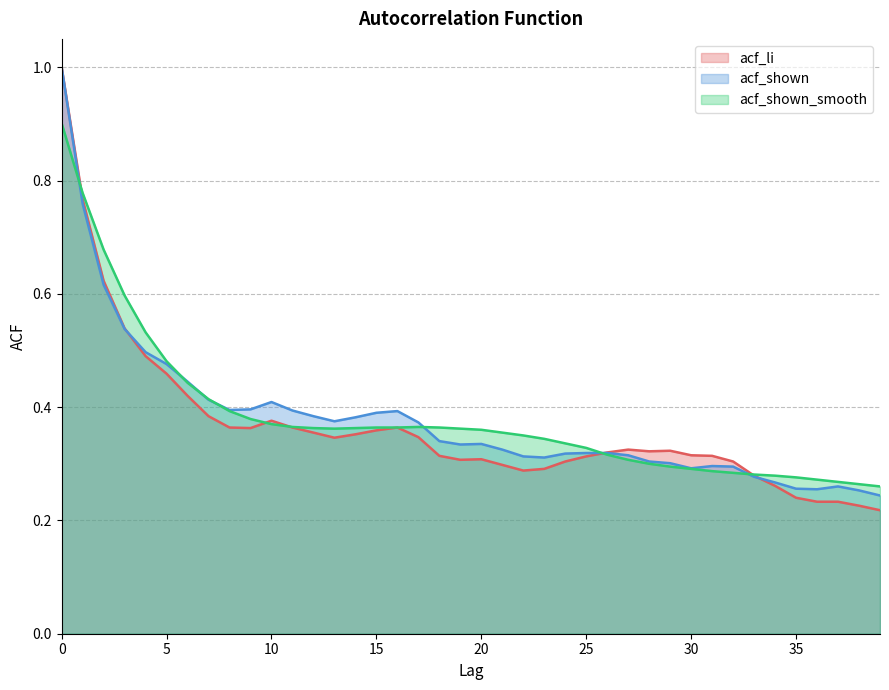

After their last crossing, which series has the higher values: acf_li or acf_shown?

acf_shown